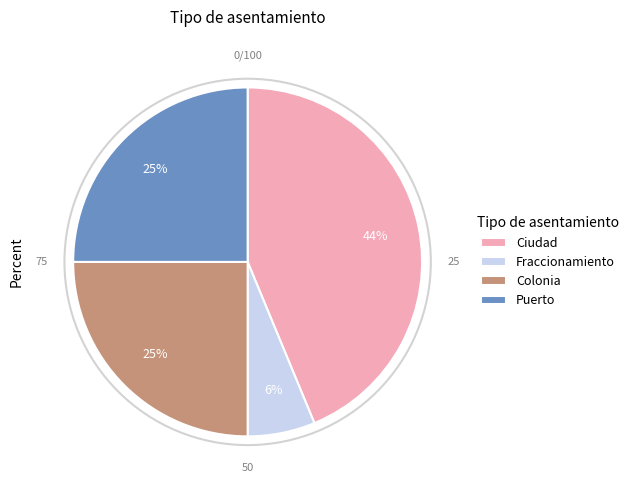

Combined, do Ciudad and Colonia account for over 50%?

Yes